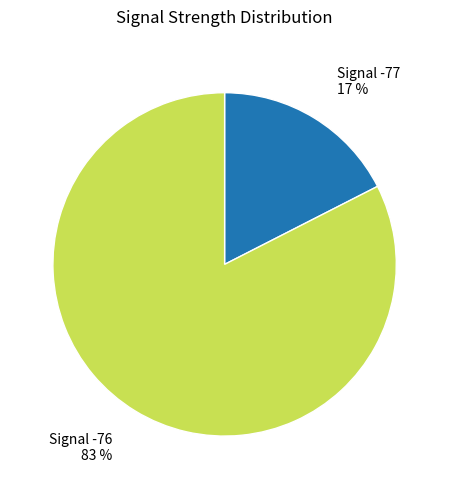

To the nearest percent, what is the average slice percentage?

50%